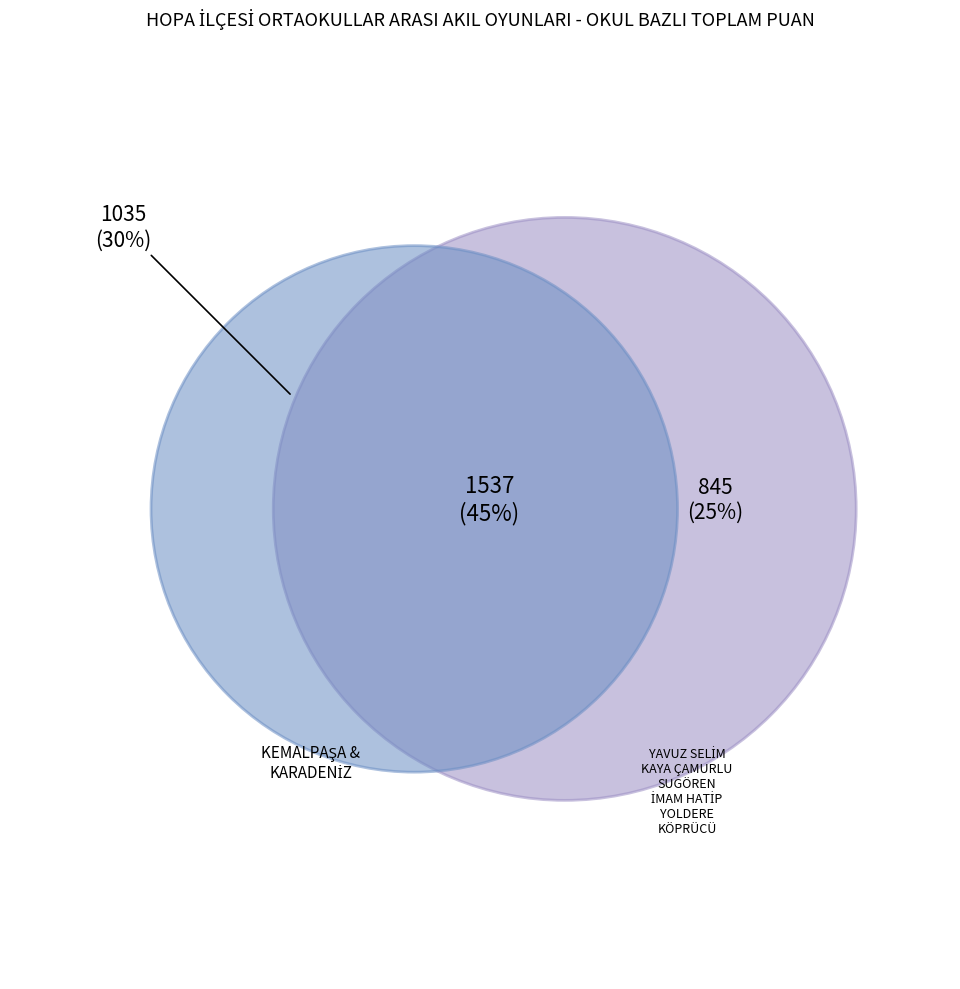

To the nearest percent, what portion does YAVUZ SELİM ORTAOKULU represent?

19%